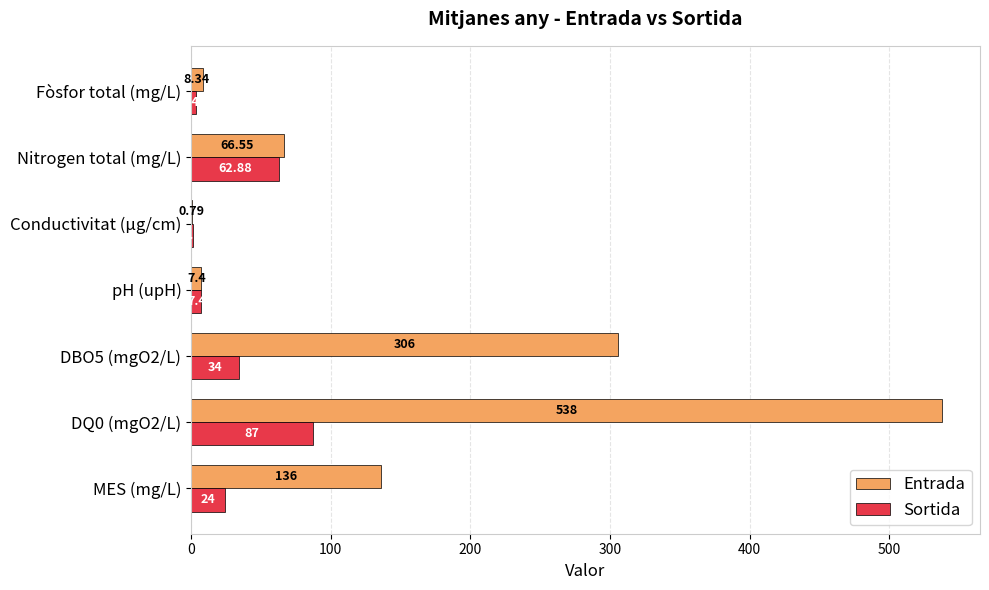

Where is Entrada nearest to the value 269?

DBO5 (mgO2/L)